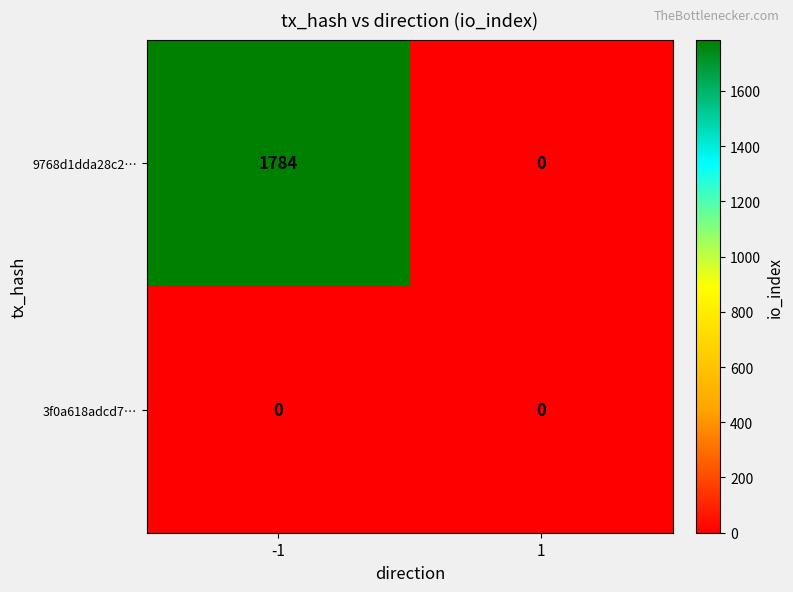

Count the number of data series in this chart.

2